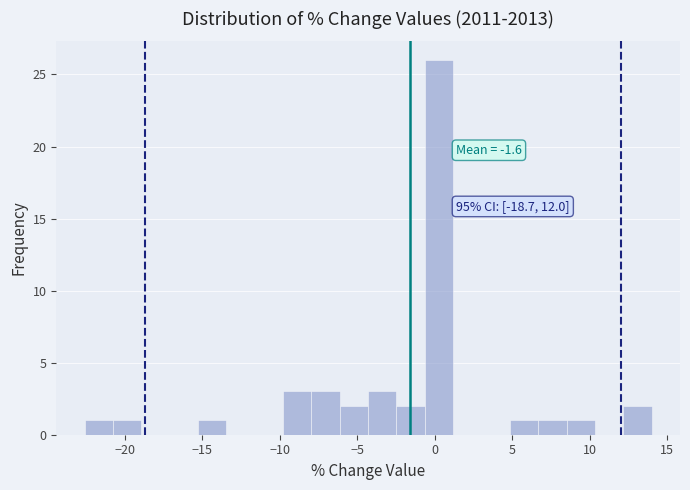

Read against the x-axis, roughly where is the centre of the tallest bar?

0.5